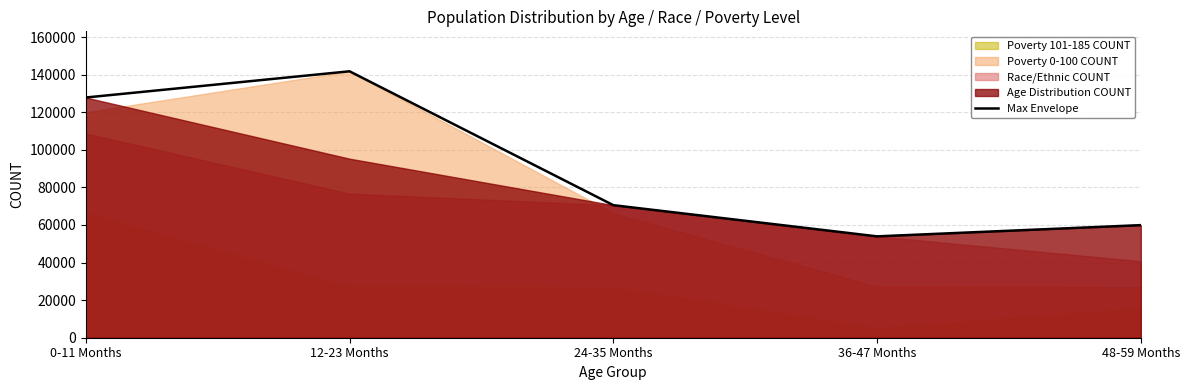

What is the sum of the values at 48-59 Months and 36-47 Months?

113865